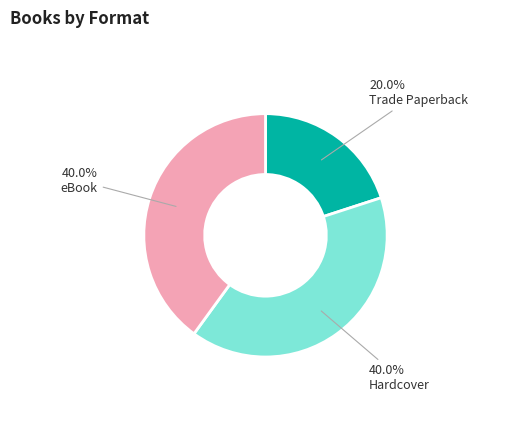

Which slice is the smallest?

Trade Paperback